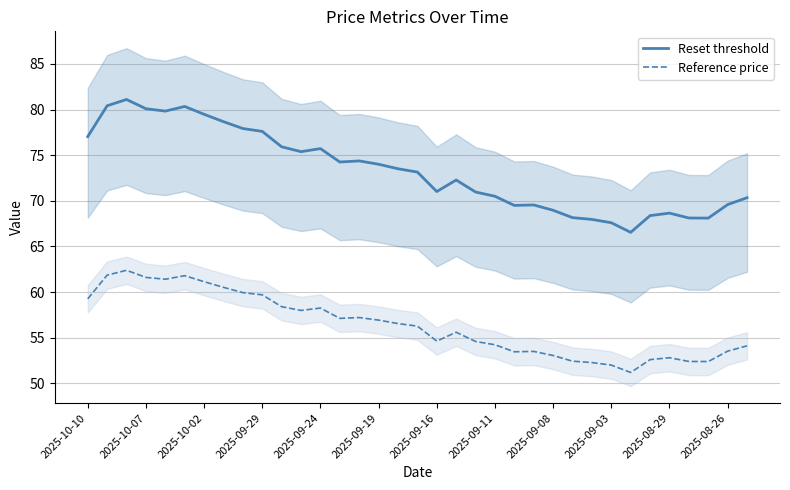

Does the chart display data point markers on the line(s)?

No